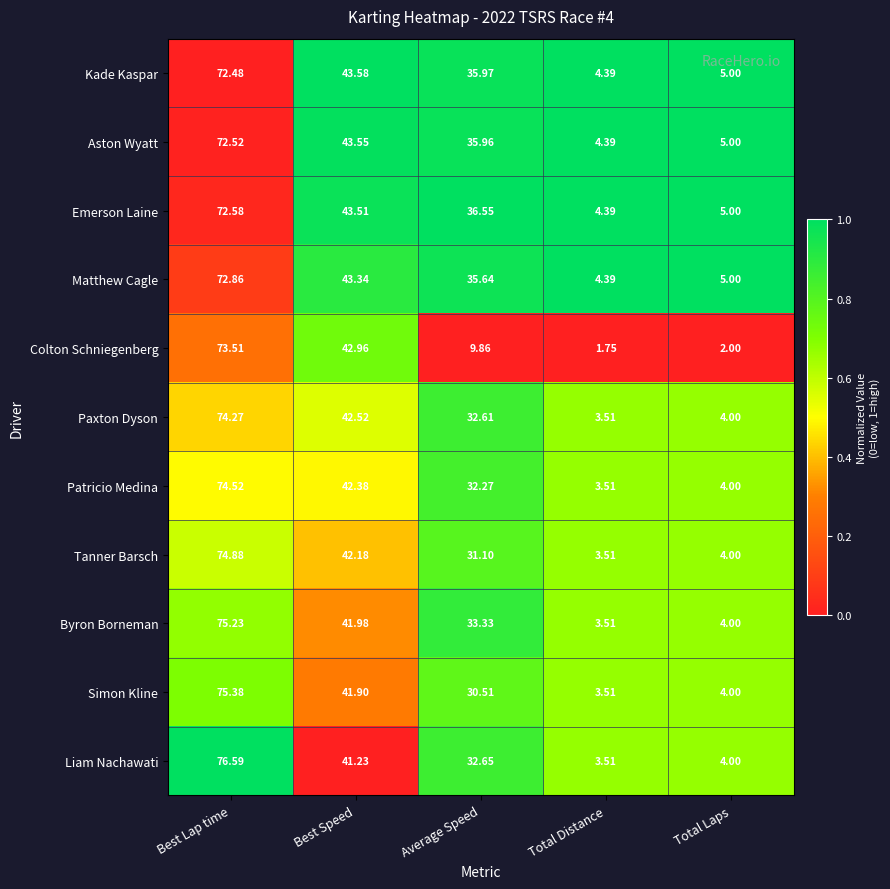

Is the value of Liam Nachawati at Average Speed greater than the value of Matthew Cagle at Total Laps?

Yes